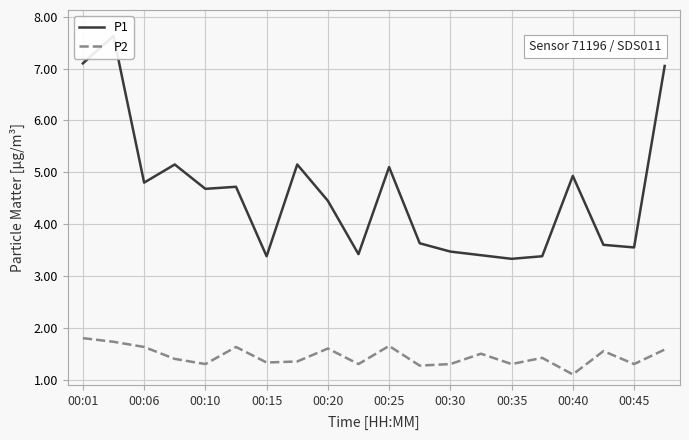

What is the maximum value for P2?

1.8